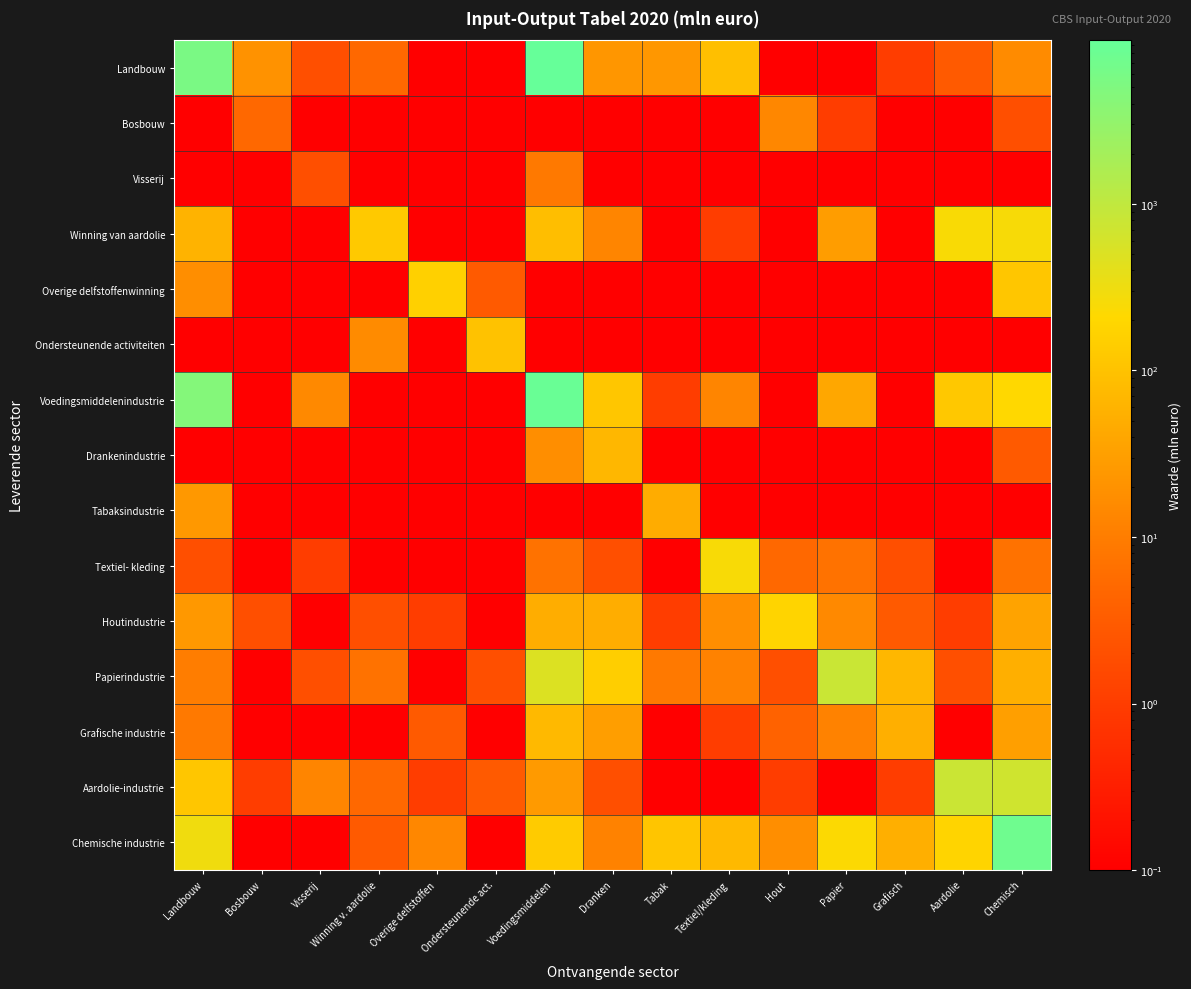

At which category is the sum across all series the highest?

Voedingsmiddelen